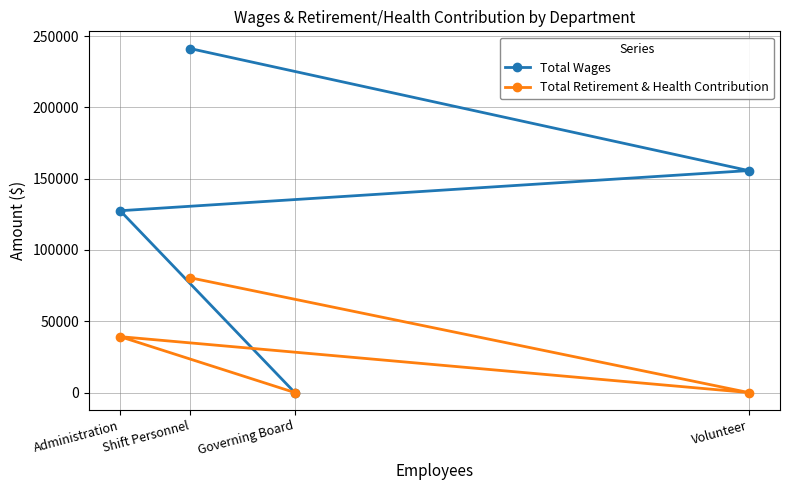

How many values in Total Retirement & Health Contribution are above zero?

2